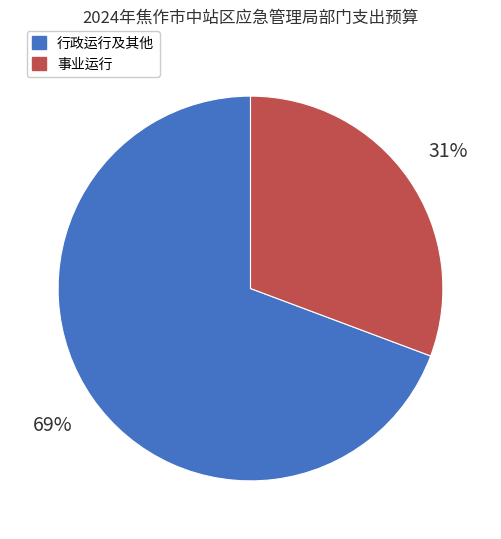

Is there a majority slice in this chart?

Yes